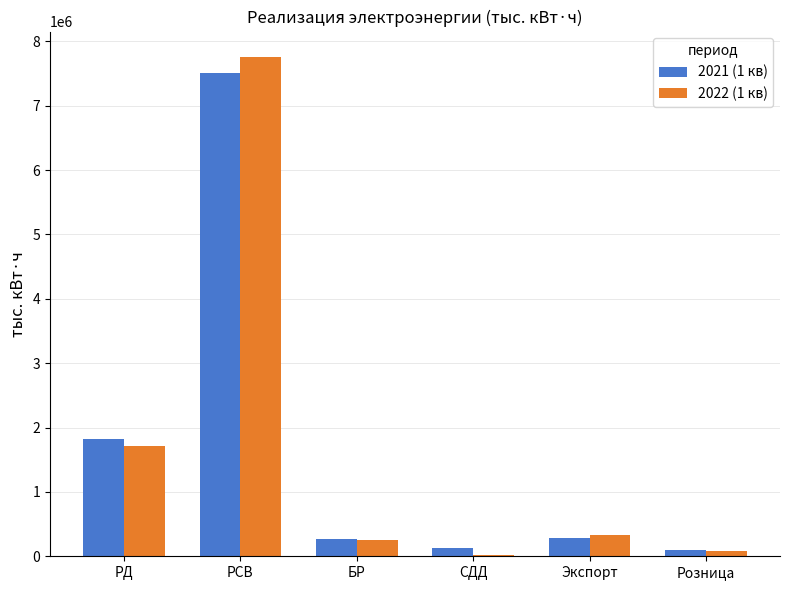

Where does the 2022 (1 кв) series first go above 330236?

РД